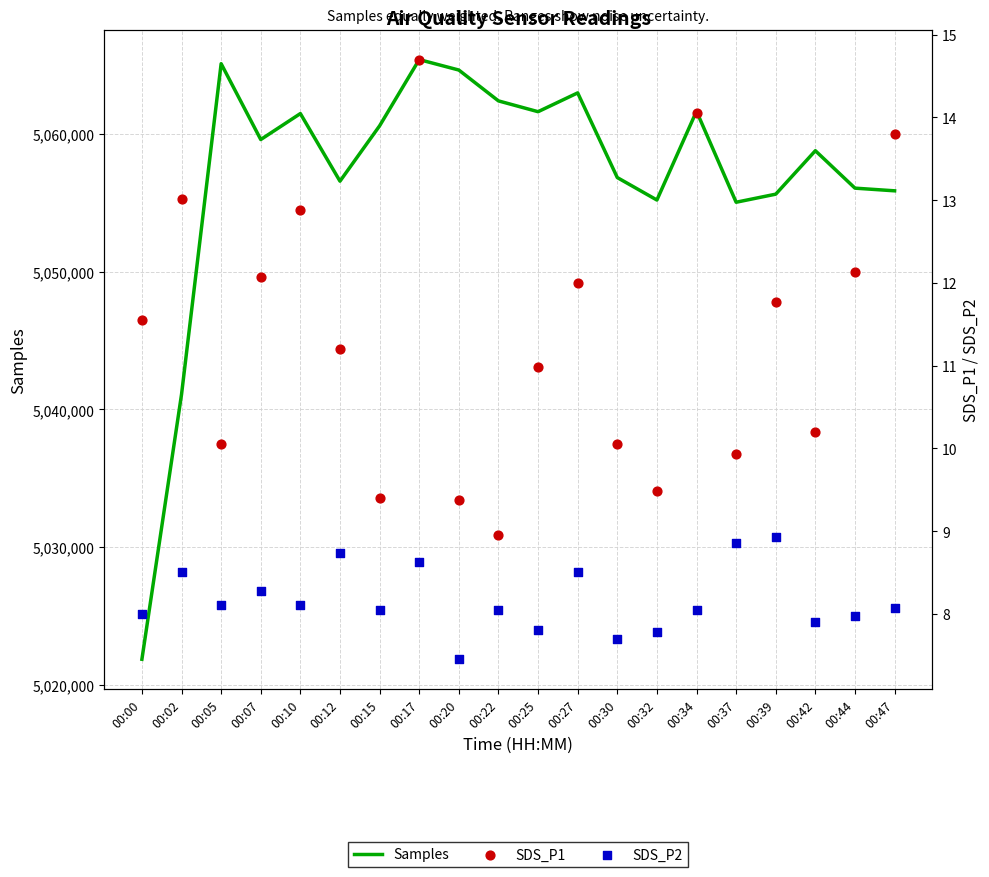

Is the value of SDS_P1 at 00:32 greater than the value of Samples at 00:44?

No